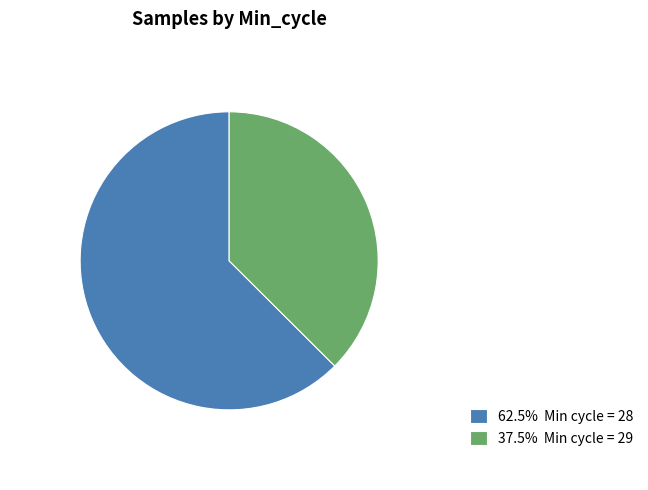

Is there a majority slice in this chart?

Yes